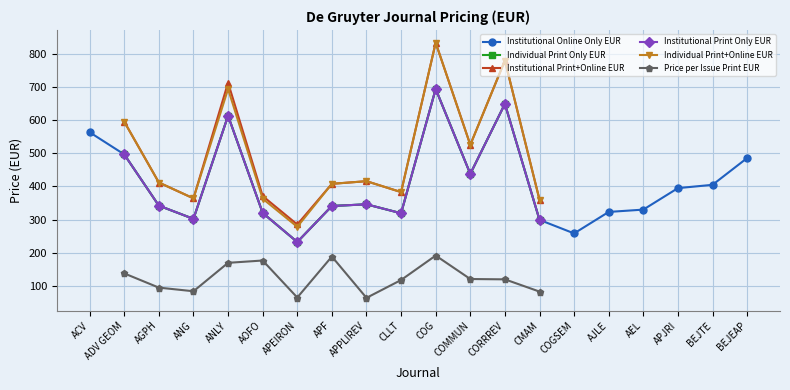

How many positive values does the Price per Issue Print EUR series have?

13